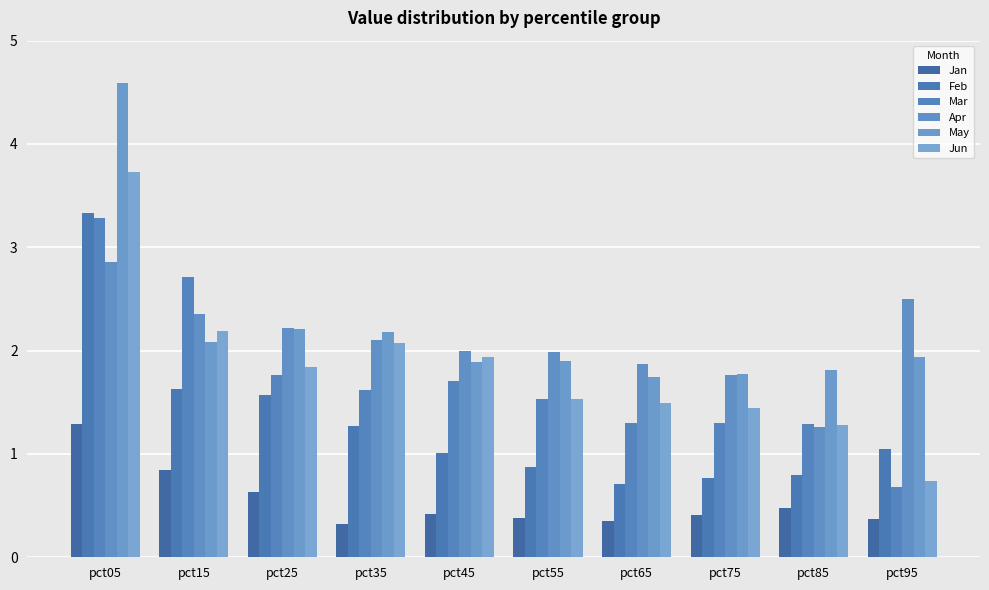

The Apr series shows 1.3 at pct85. True or false?

True